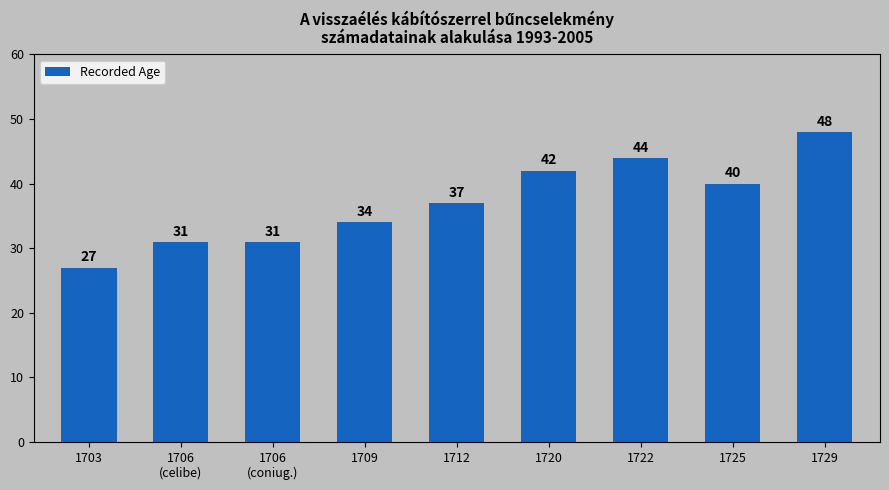

Reading left to right, extract all data points from this chart.

1703=27	1706
(celibe)=31	1706
(coniug.)=31	1709=34	1712=37	1720=42	1722=44	1725=40	1729=48